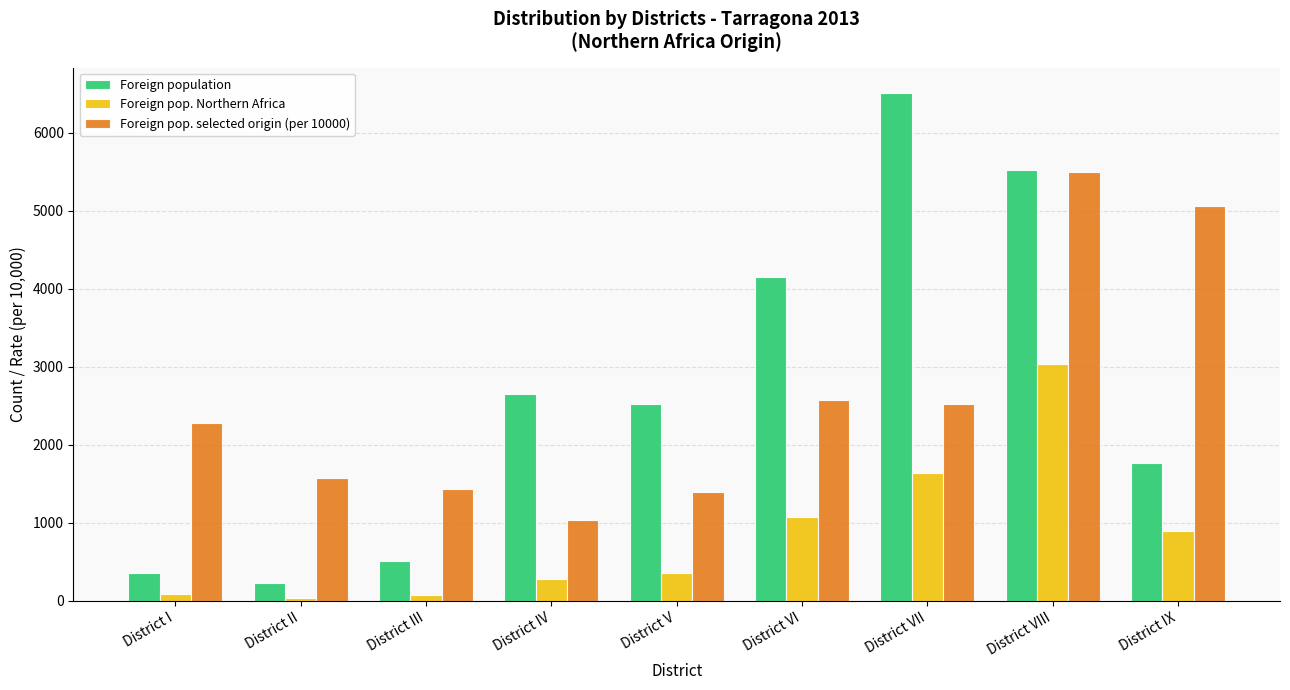

What is the value of the Foreign population bar at the 2nd from the left?

229